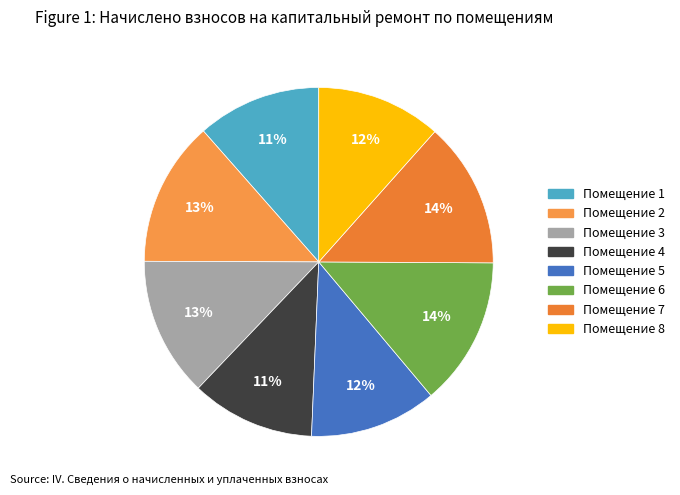

Count the number of slices in the pie.

8